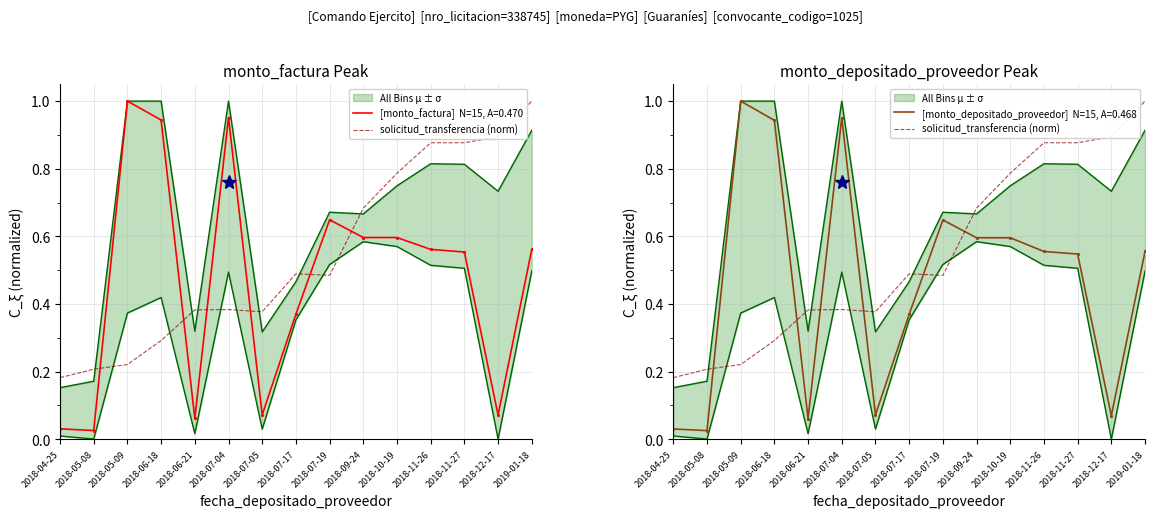

What is the value of the 8th point from the left?

0.5